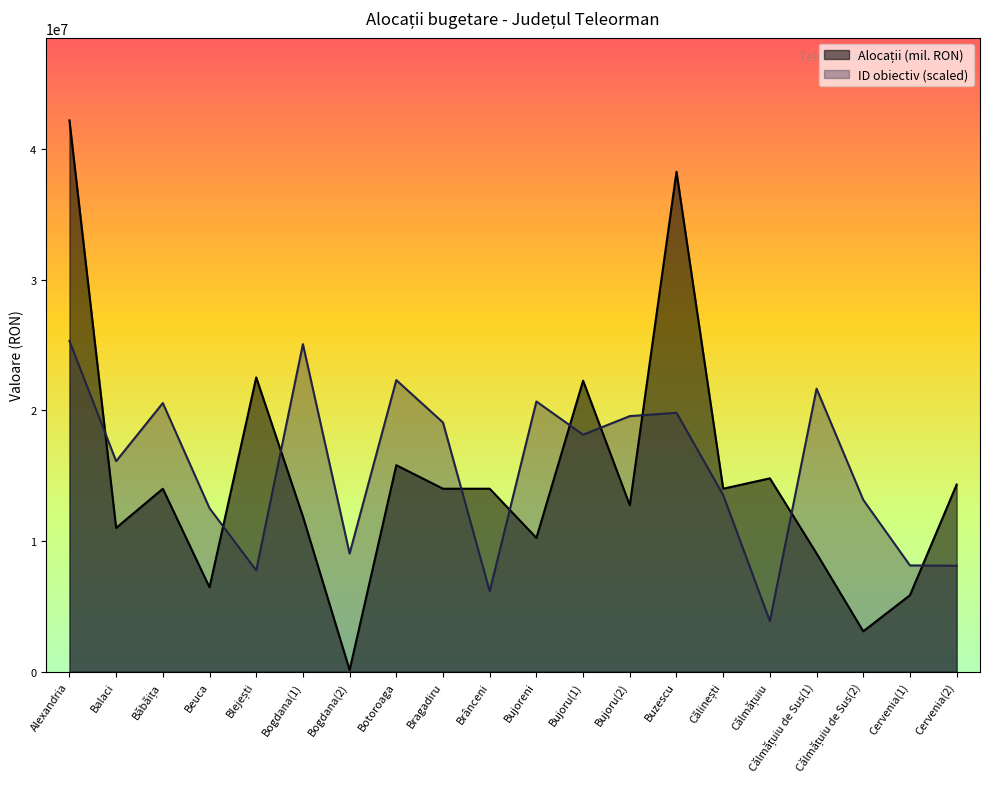

At which label is ID obiectiv closest to 14588382?

Călinești